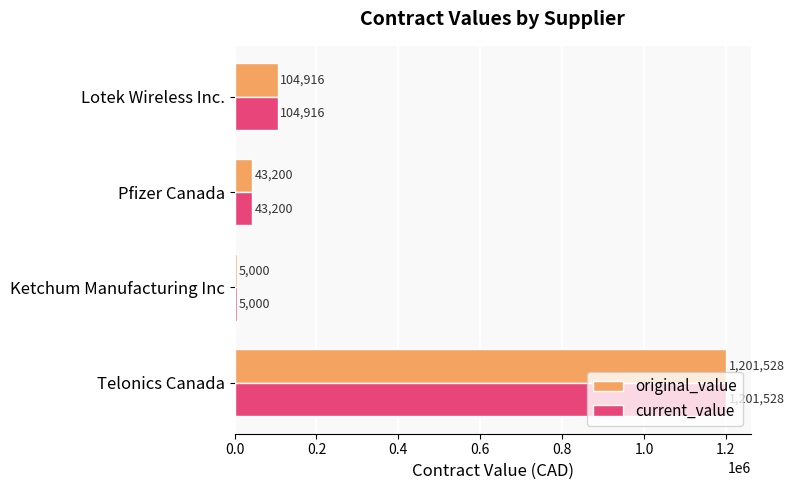

At which label is current_value closest to 603264?

Lotek Wireless Inc.